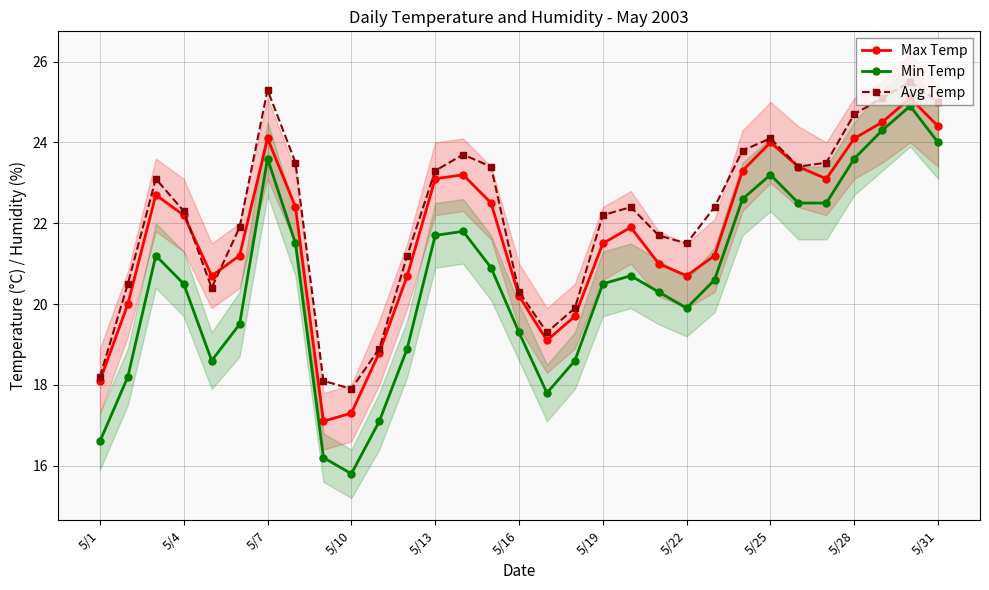

In Min Temp, how many points are higher than both neighbors (excluding endpoints)?

6